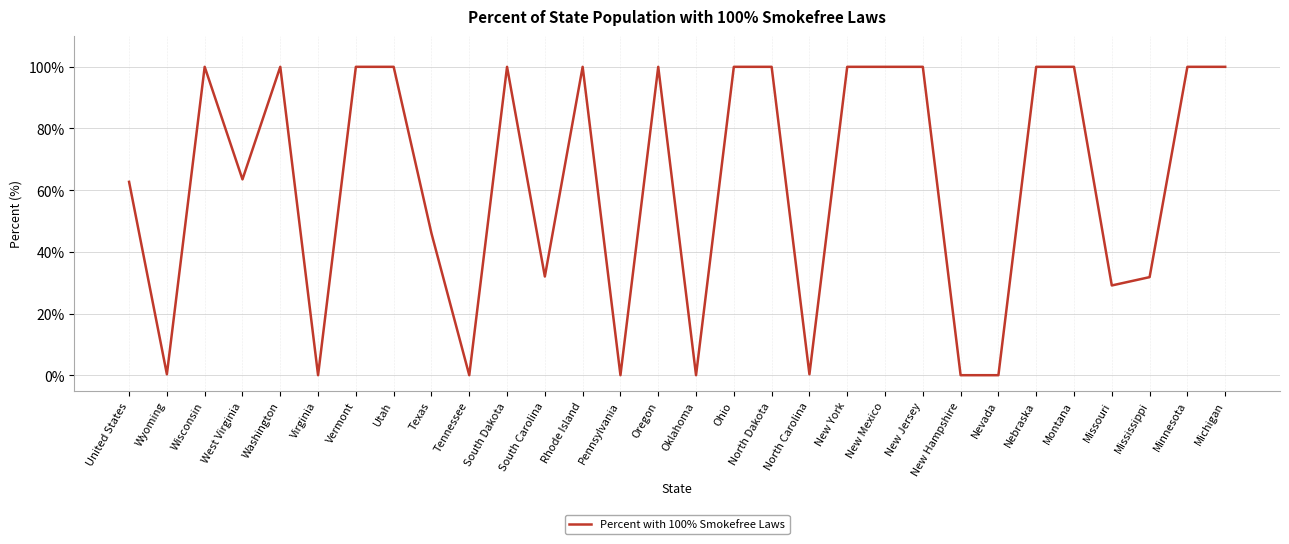

Between West Virginia and Missouri, which is larger?

West Virginia